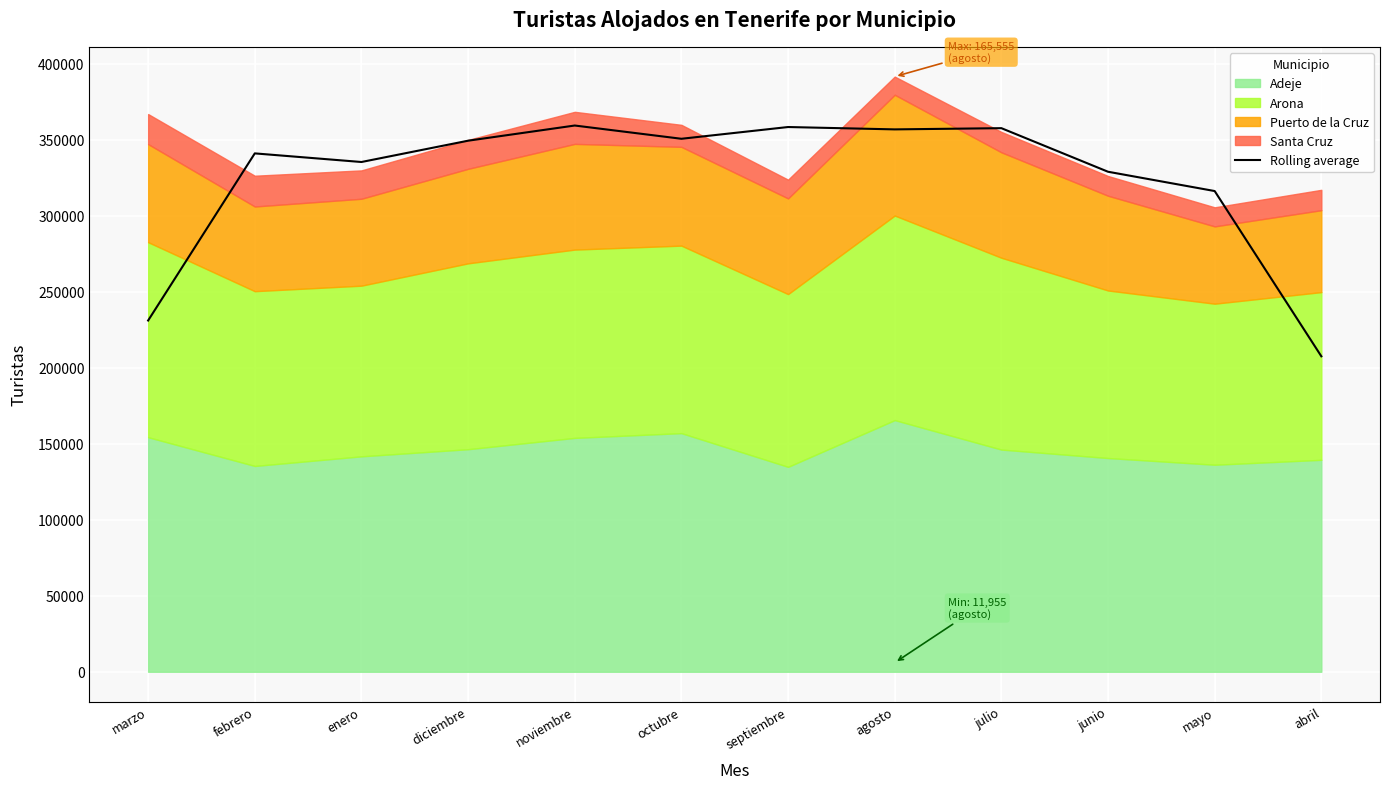

What is the difference between the maximum and minimum values?

151814.7